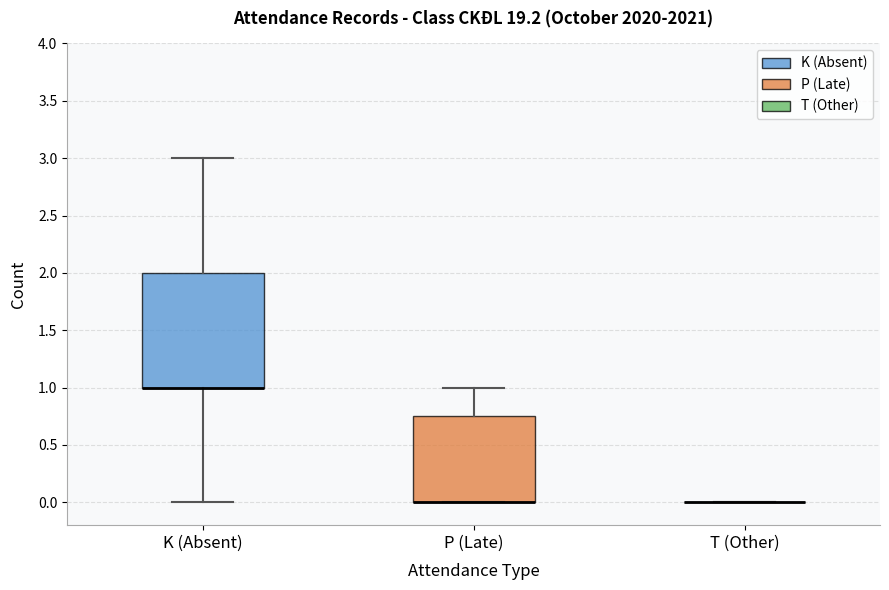

Comparing the boxes themselves (not the whiskers), which one is the tallest?

K (Absent)